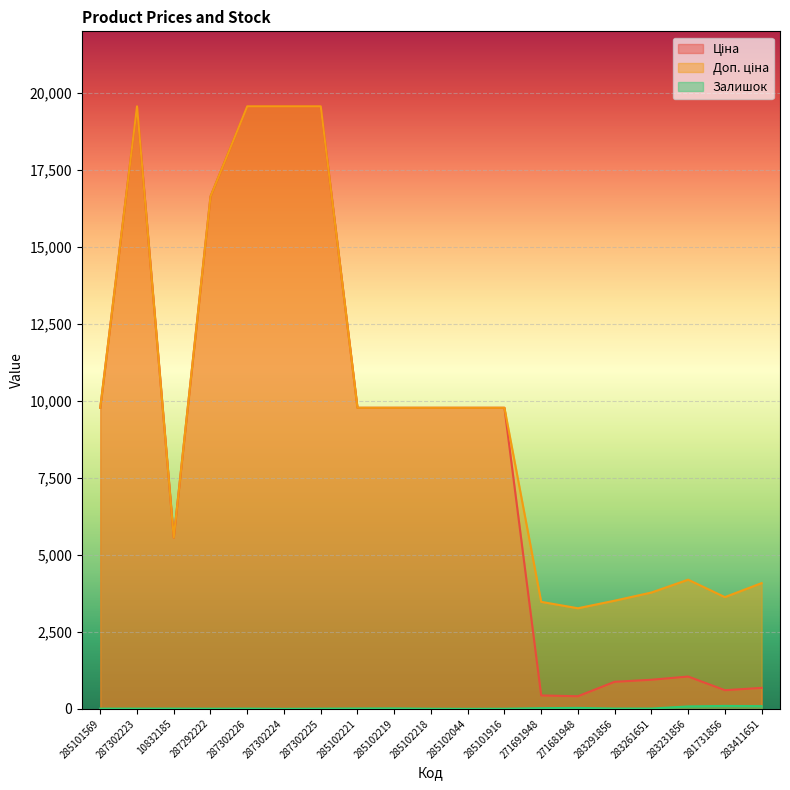

What is the label of the 11th point from the right?

285102219